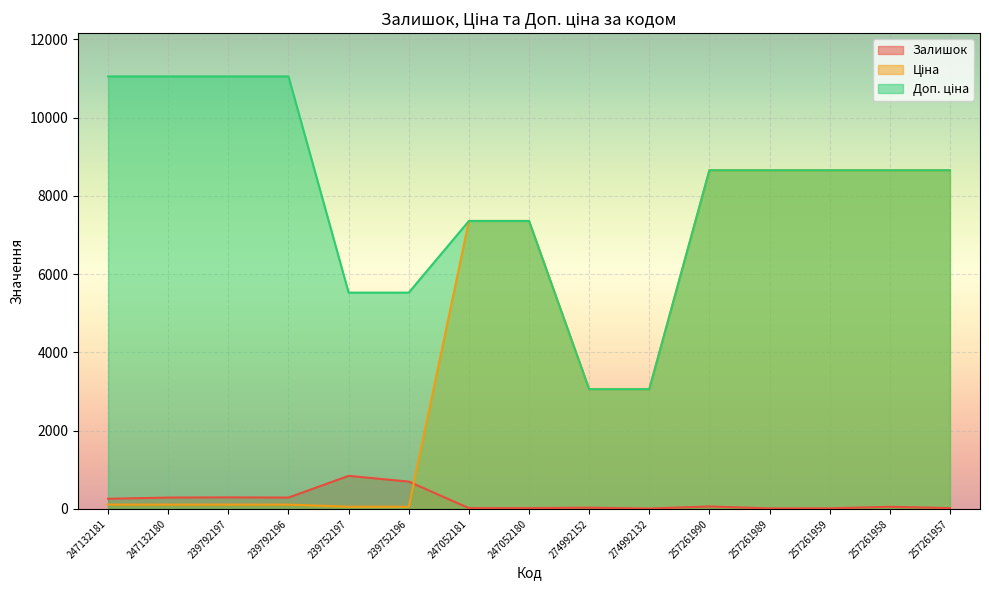

What is the sum of all Ціна values?

64673.4